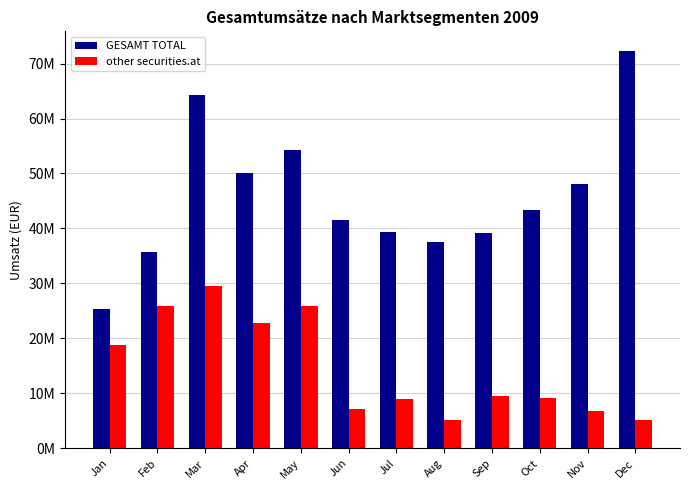

At Jun, list the series in order from largest to smallest.

GESAMT TOTAL, other securities.at